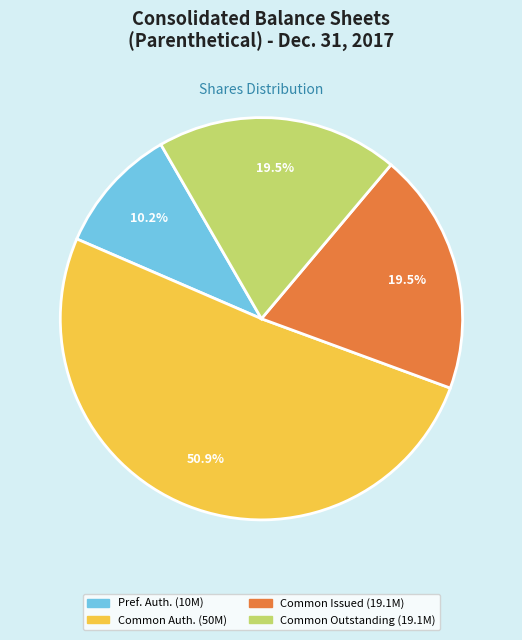

Does any single category account for the majority?

Yes